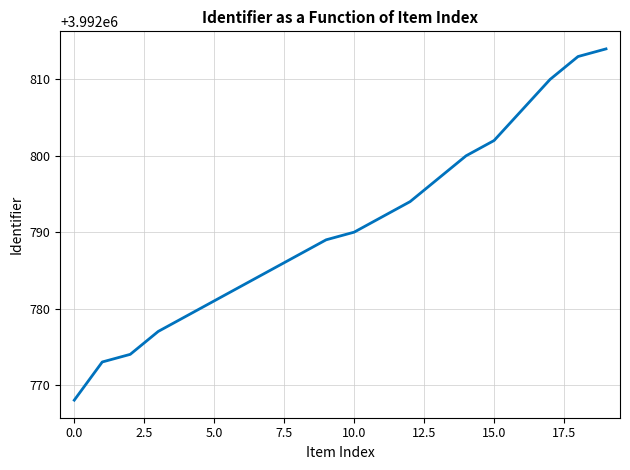

What is the maximum value shown in the chart?

3992814